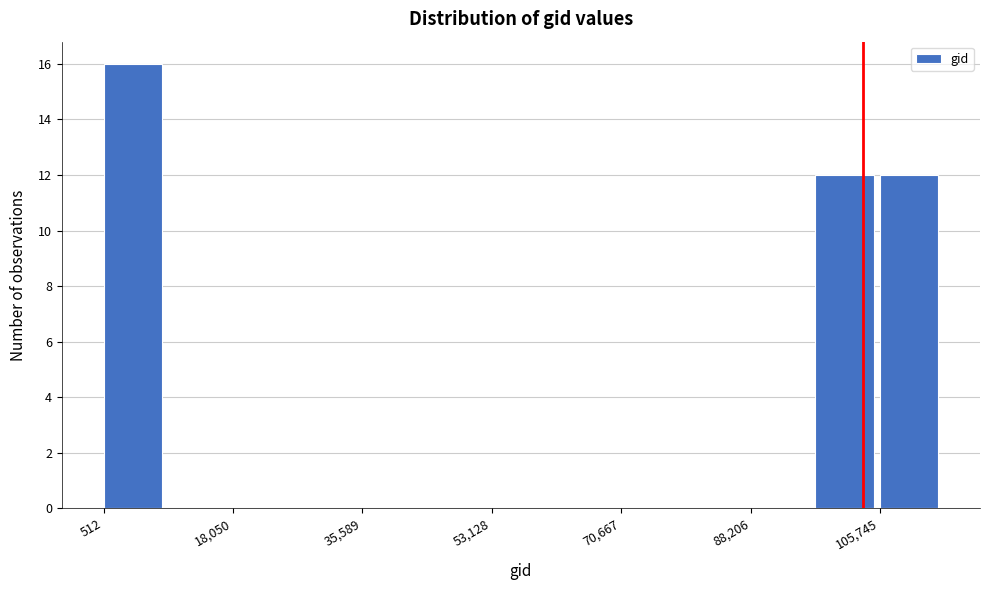

Which range on the x-axis has the tallest bar?

0 to 10000